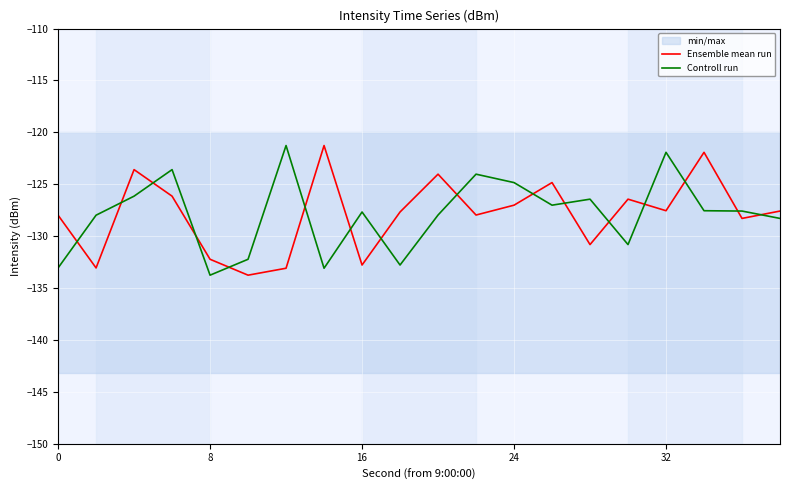

What is the lowest value of the Controll run series?

-133.8